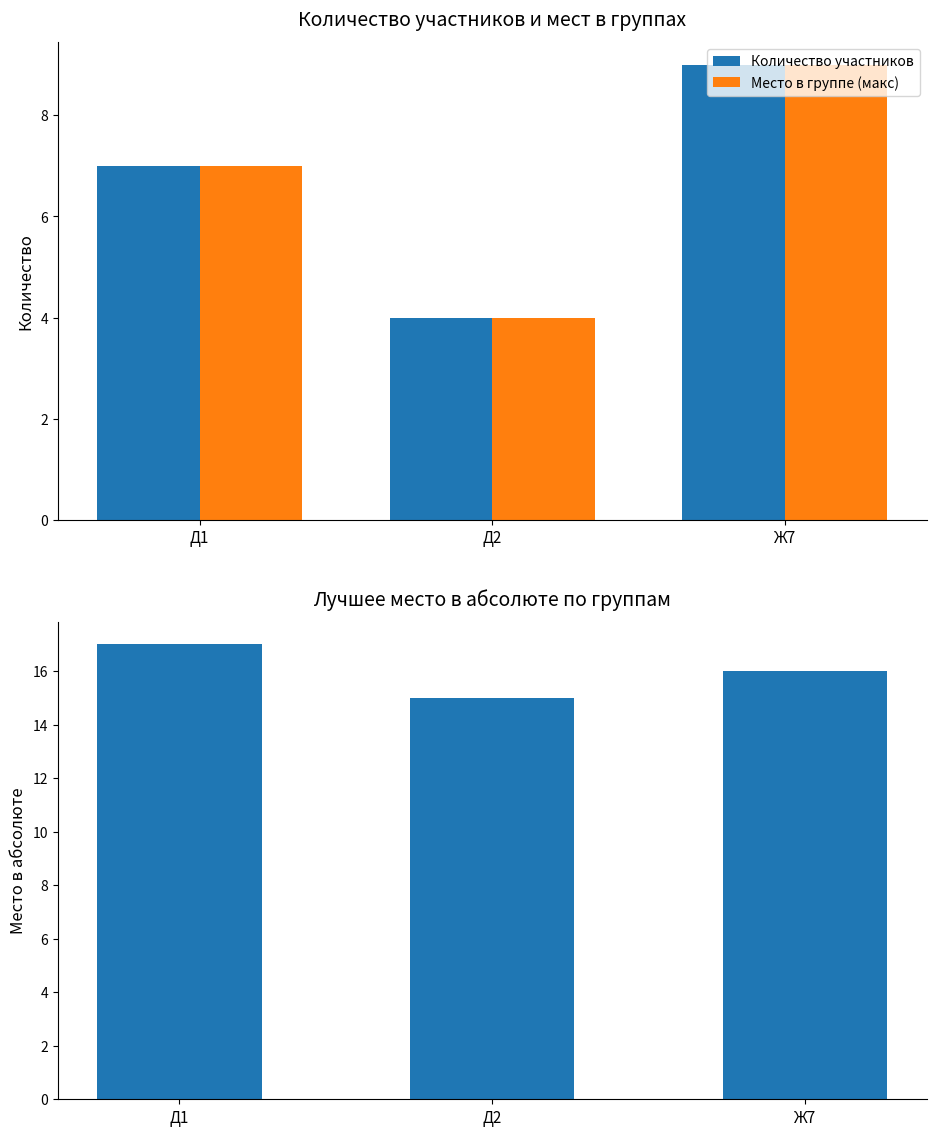

Reading left to right, extract all data points from this chart.

Количество участников: 7	4	9
Место в группе (макс): 7	4	9
Лучшее место в абсолюте: 17	15	16